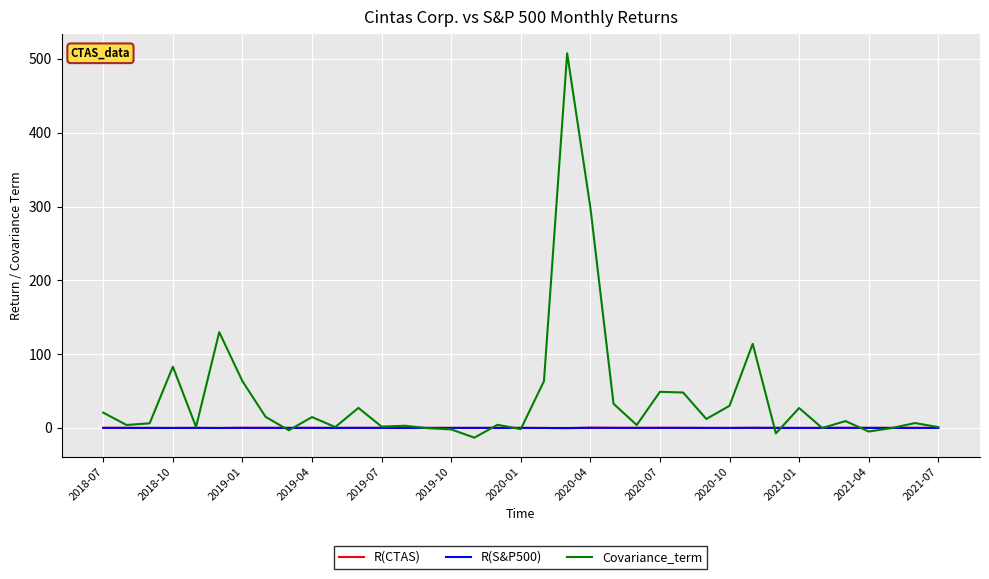

What is the minimum value for R(S&P500)?

-0.1